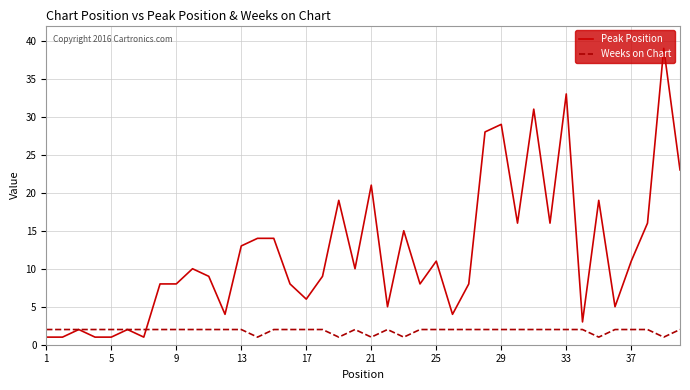

Which series has the largest total across all categories?

Peak Position